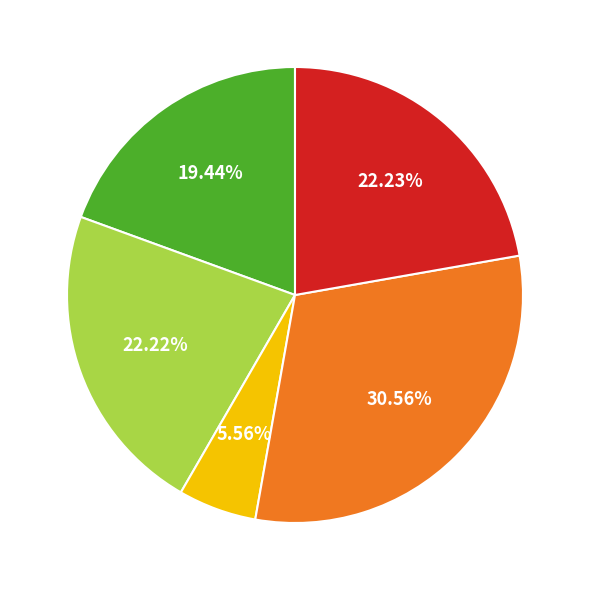

Count the number of slices in the pie.

5